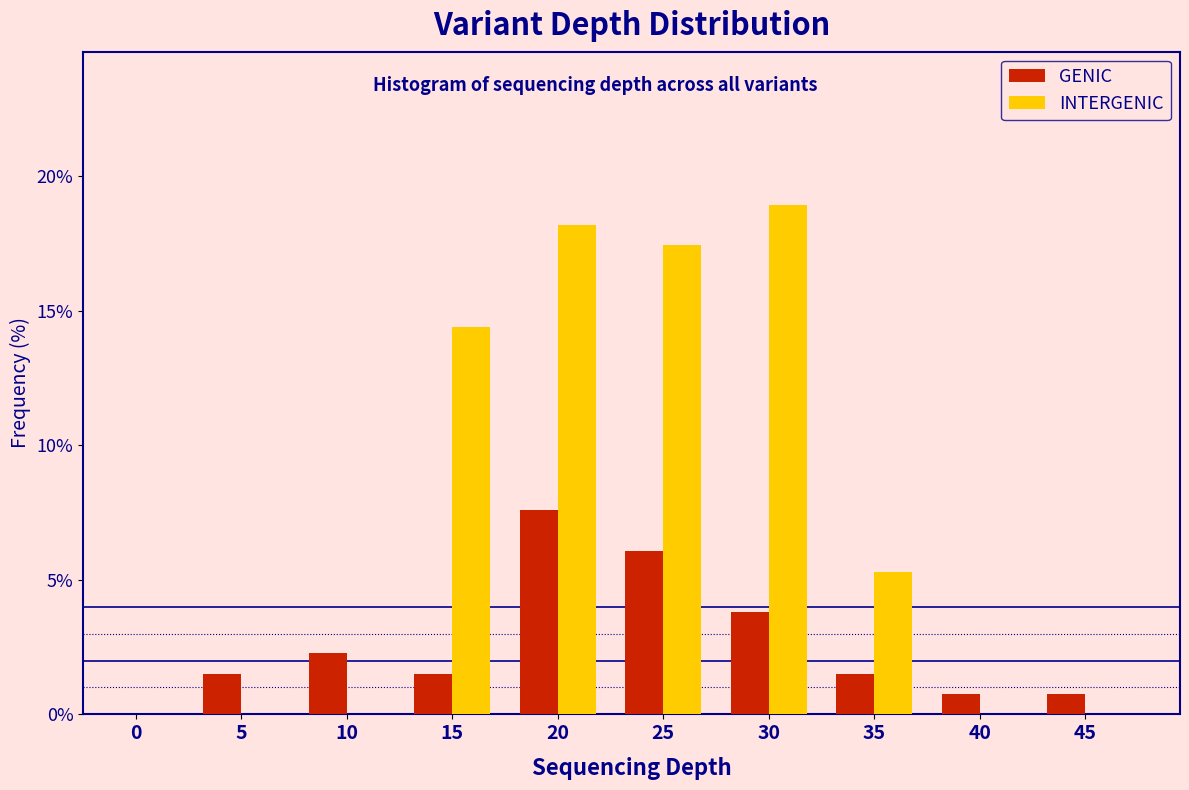

Reading right to left, extract all data points from this chart.

GENIC: 45=0.8	40=0.8	35=1.5	30=3.8	25=6.1	20=7.6	15=1.5	10=2.3	5=1.5	0=0.0
INTERGENIC: 45=0.0	40=0.0	35=5.3	30=18.9	25=17.4	20=18.2	15=14.4	10=0.0	5=0.0	0=0.0